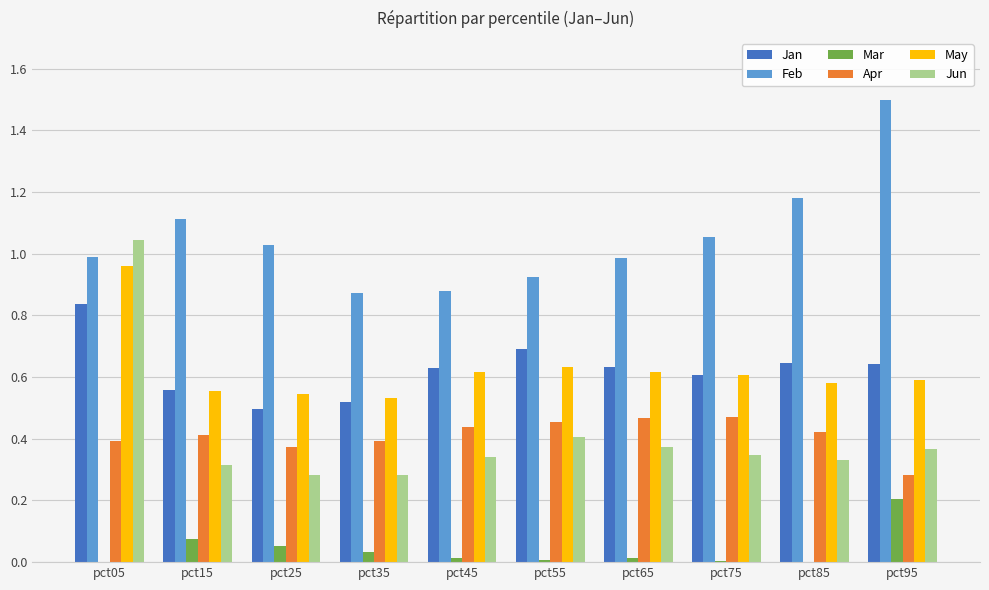

How many categories are shown in the chart?

10